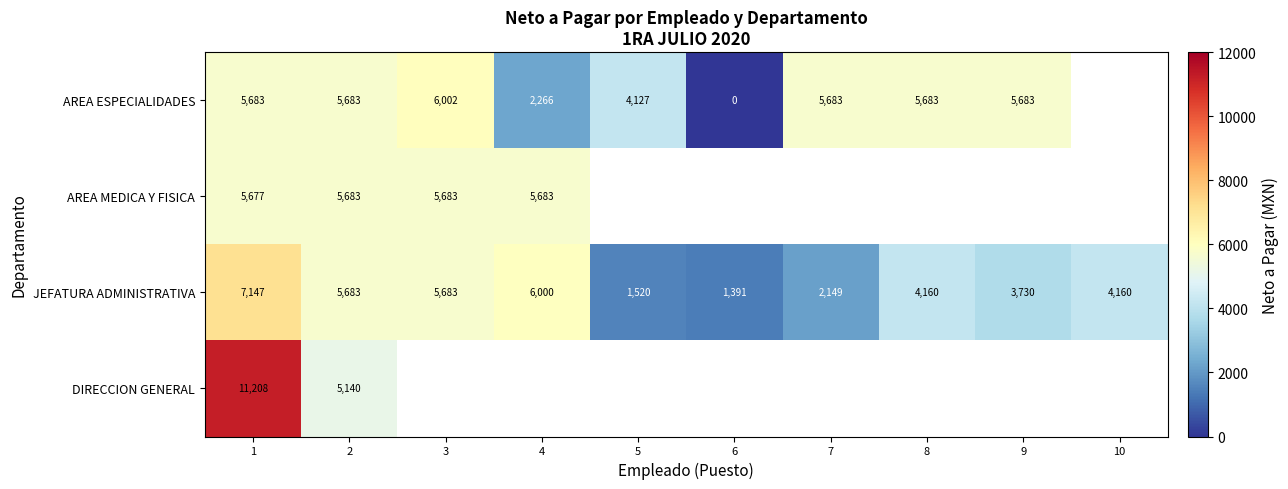

Is the value of JEFATURA ADMINISTRATIVA at 8 greater than the value of DIRECCION GENERAL at 1?

No